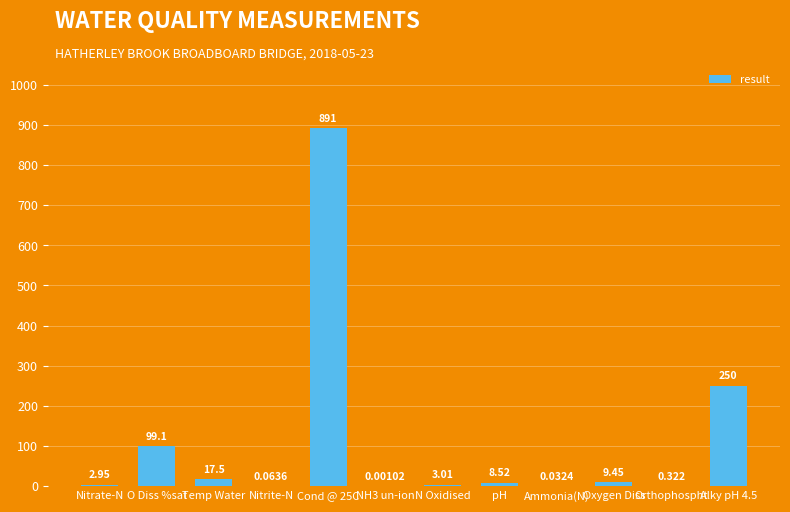

Where does the data first go above 8?

O Diss %sat